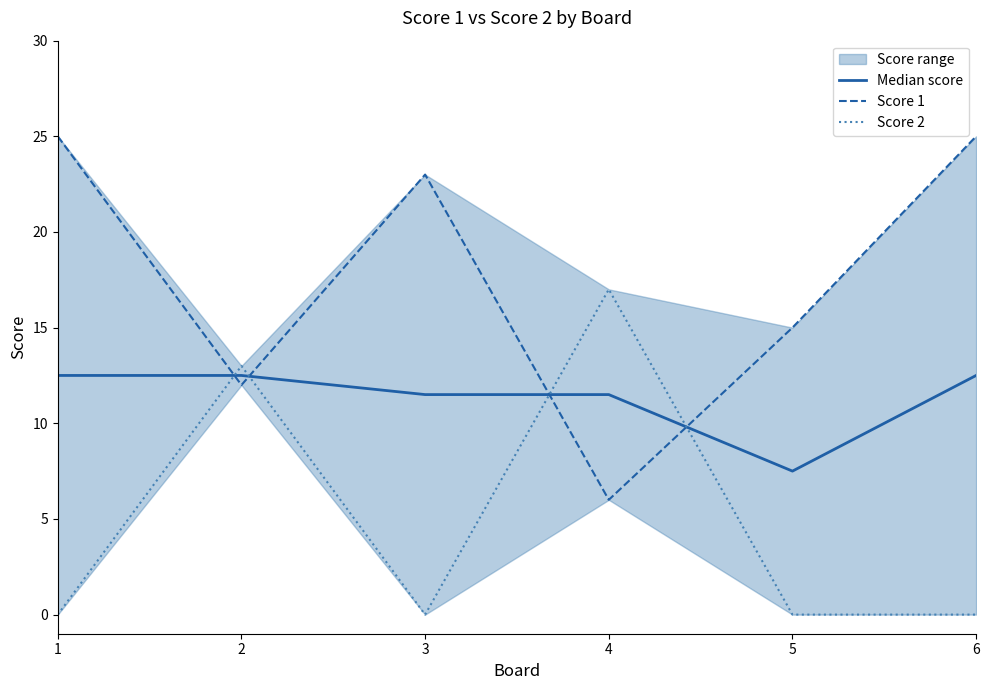

List the series in order of their peak value, lowest first.

Median score, Score 2, Score 1